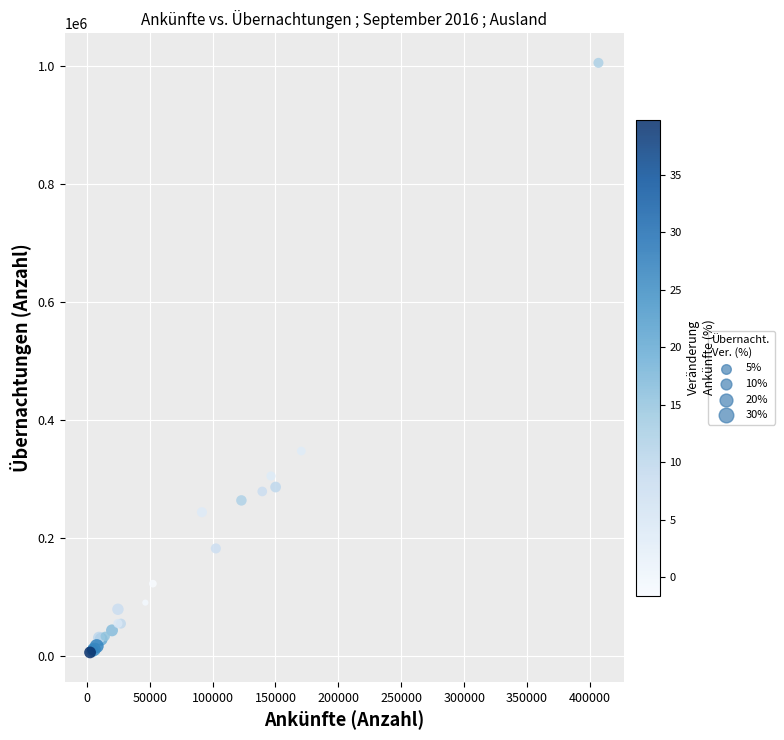

What Y value in the scatter plot is closest to 506253?

347969